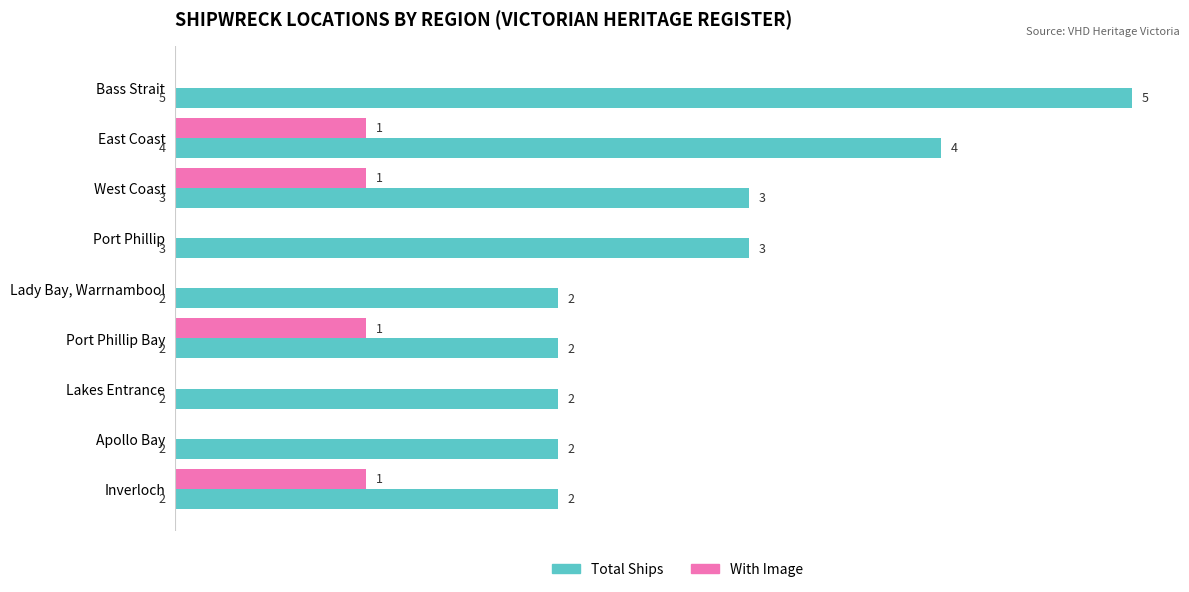

Which category has the highest value in the Total Ships series?

Bass Strait